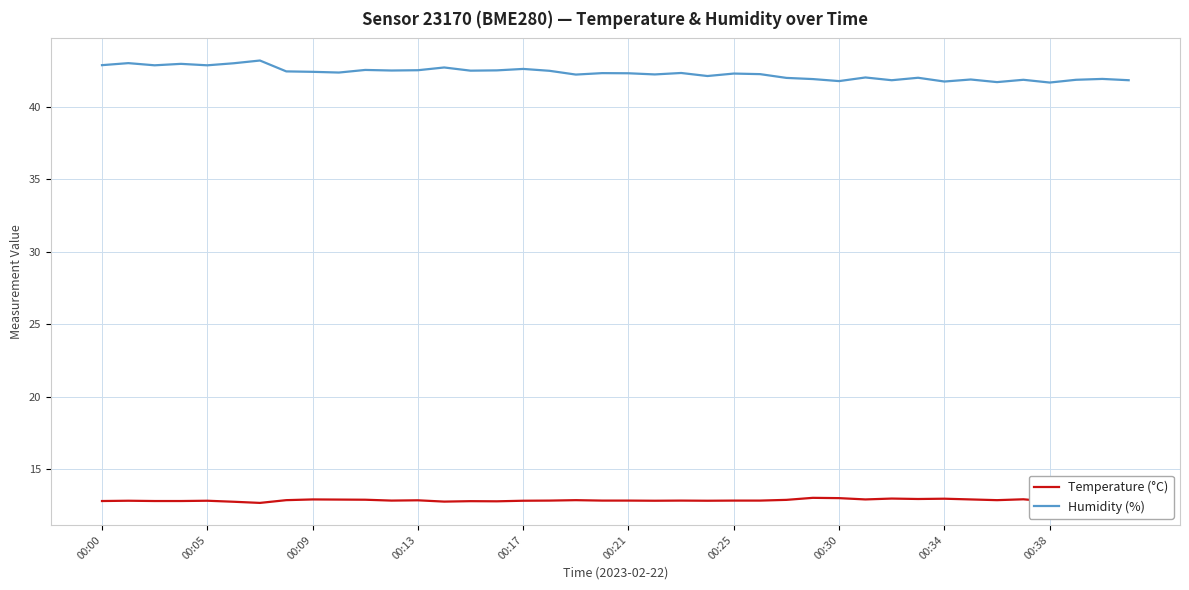

Which series has the largest total across all categories?

Humidity (%)